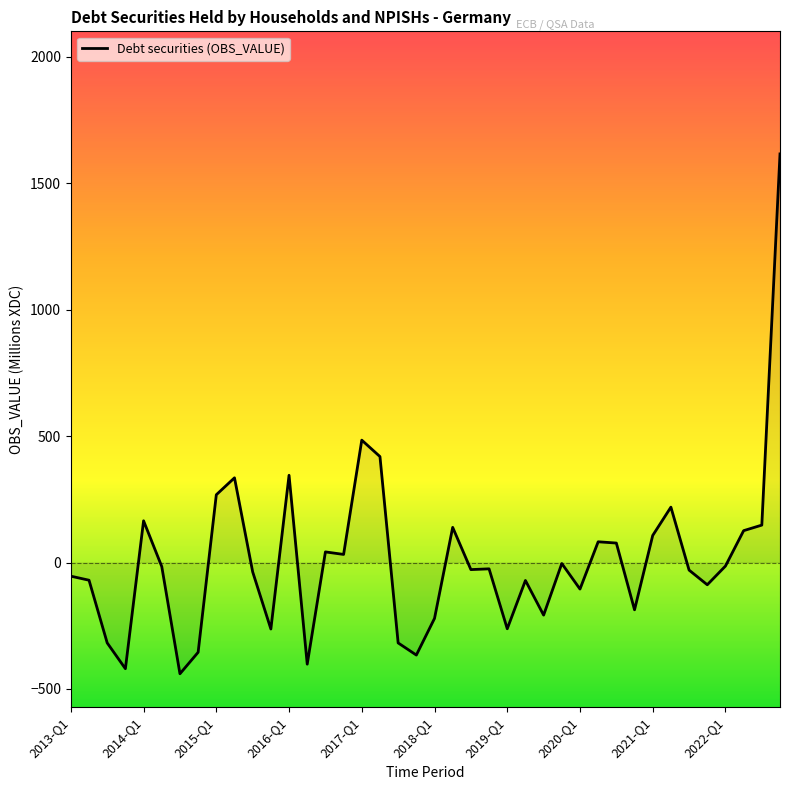

What is the greatest value displayed?

1616